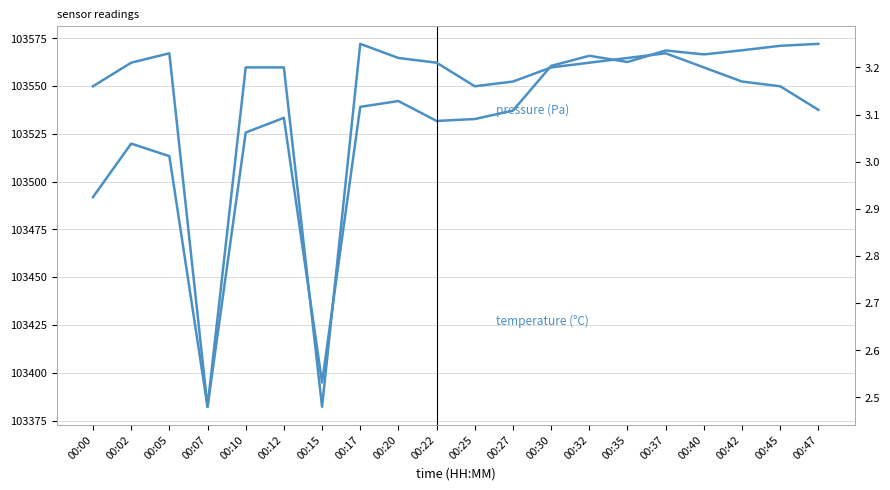

True or false: pressure (Pa) and temperature (°C) cross at least once.

False